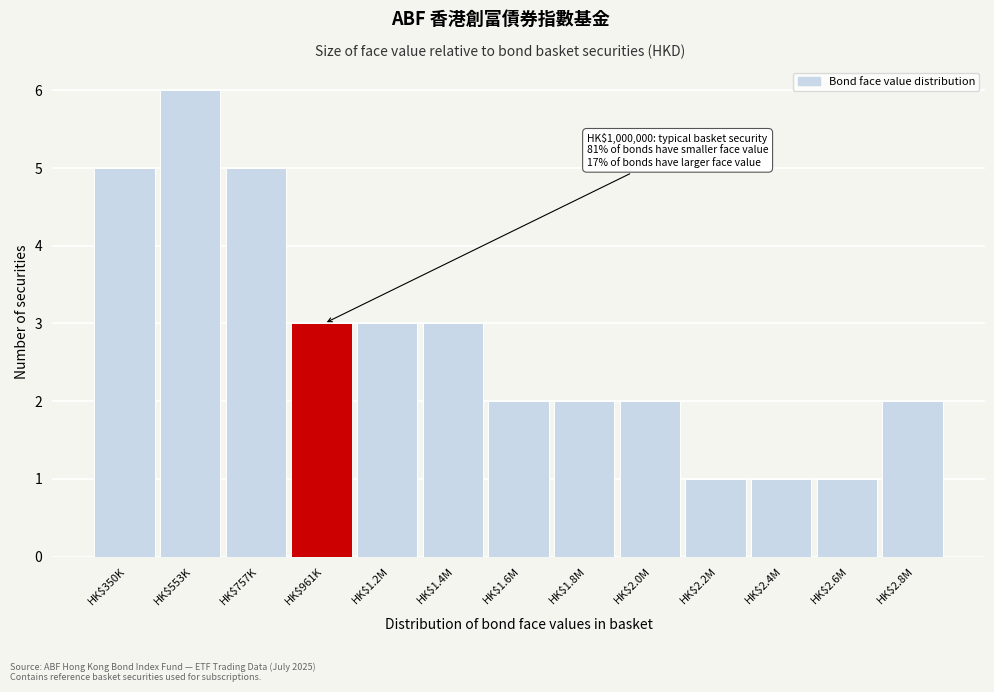

Reading left to right, extract all data points from this chart.

5	6	5	3	3	3	2	2	2	1	1	1	2